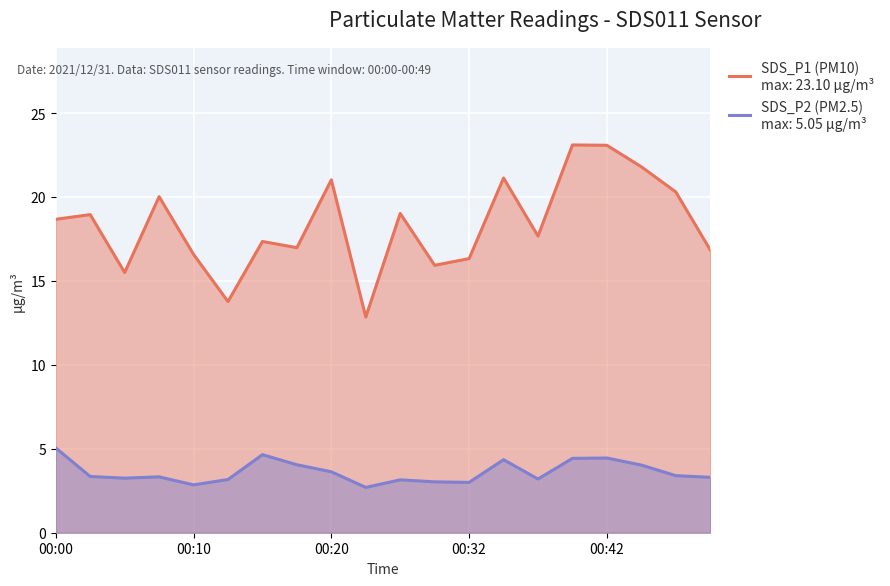

True or false: SDS_P2 has more than 2 interior local peaks.

True